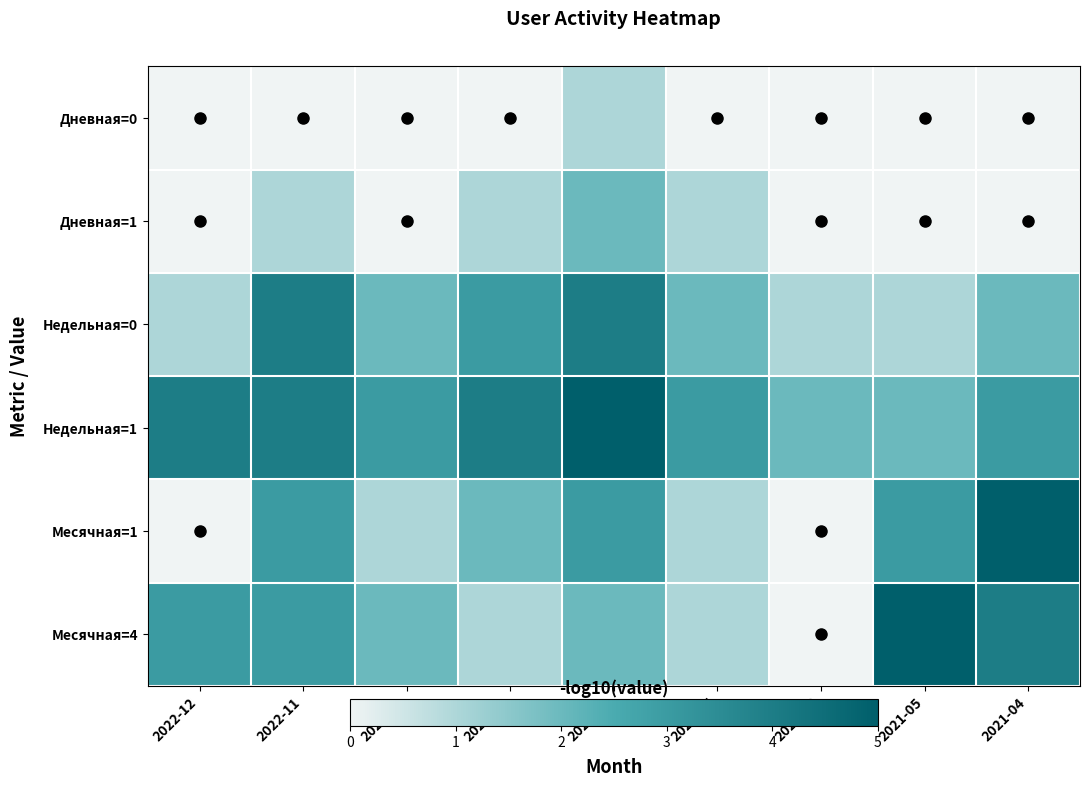

Which category has the lowest value across all series?

2022-12